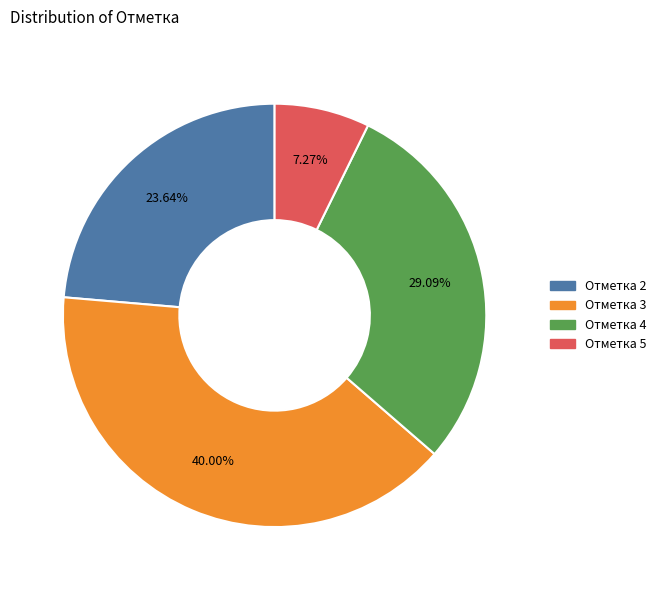

Is there a majority slice in this chart?

No